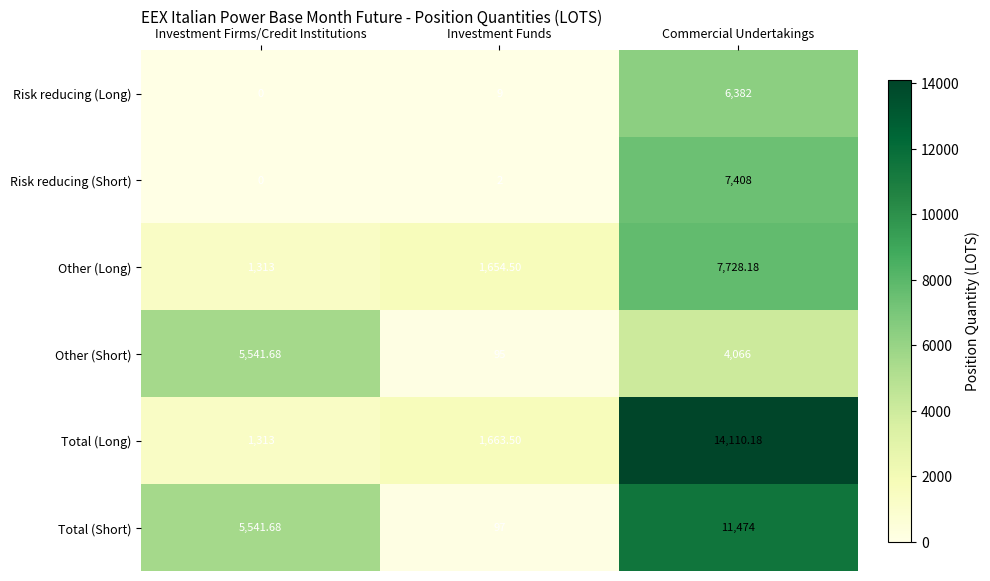

Which category has the lowest value in the Other (Short) series?

Investment Funds